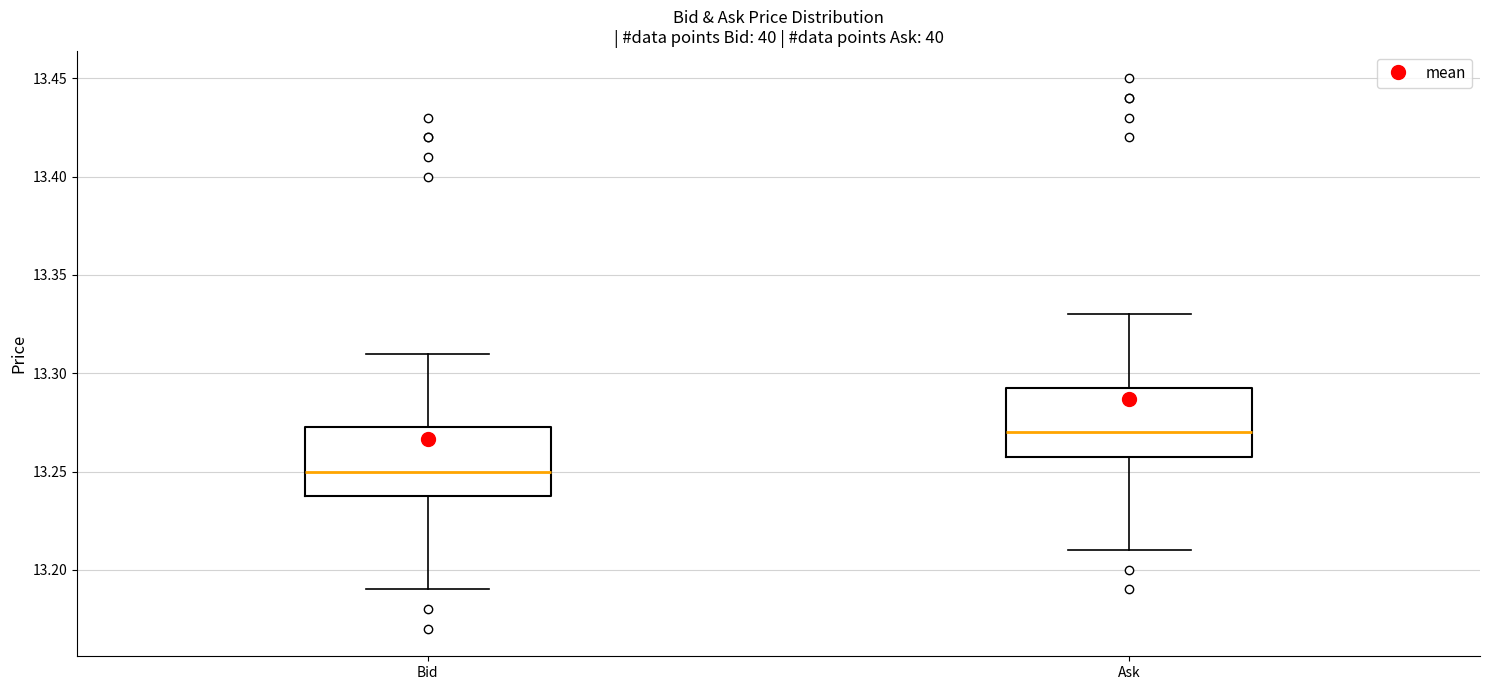

Reading left to right, transcribe this box plot: for each box, give where its median line is, the range the box spans, and where its two whiskers end, as read against the y-axis. The values are not printed on the chart, so give them approximately, as read against the axis.

Bid: median 13.250, box 13.240 to 13.275, whiskers 13.190 to 13.310
Ask: median 13.270, box 13.260 to 13.295, whiskers 13.210 to 13.330